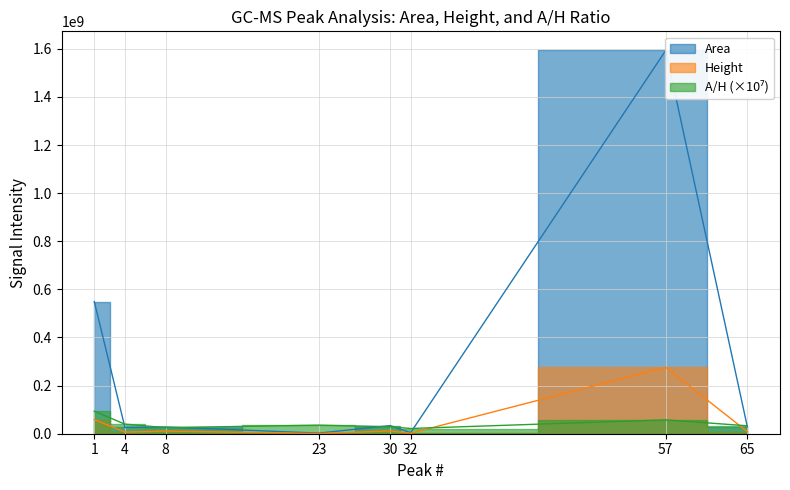

List the series in order of their peak value, highest first.

Area, Height, A/H